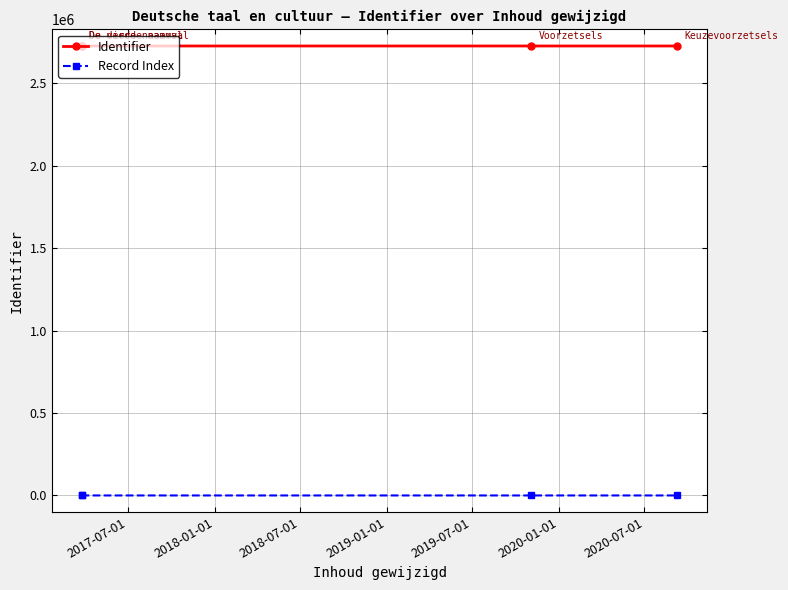

The Identifier series shows 1135138 at 2017-07-01. True or false?

False